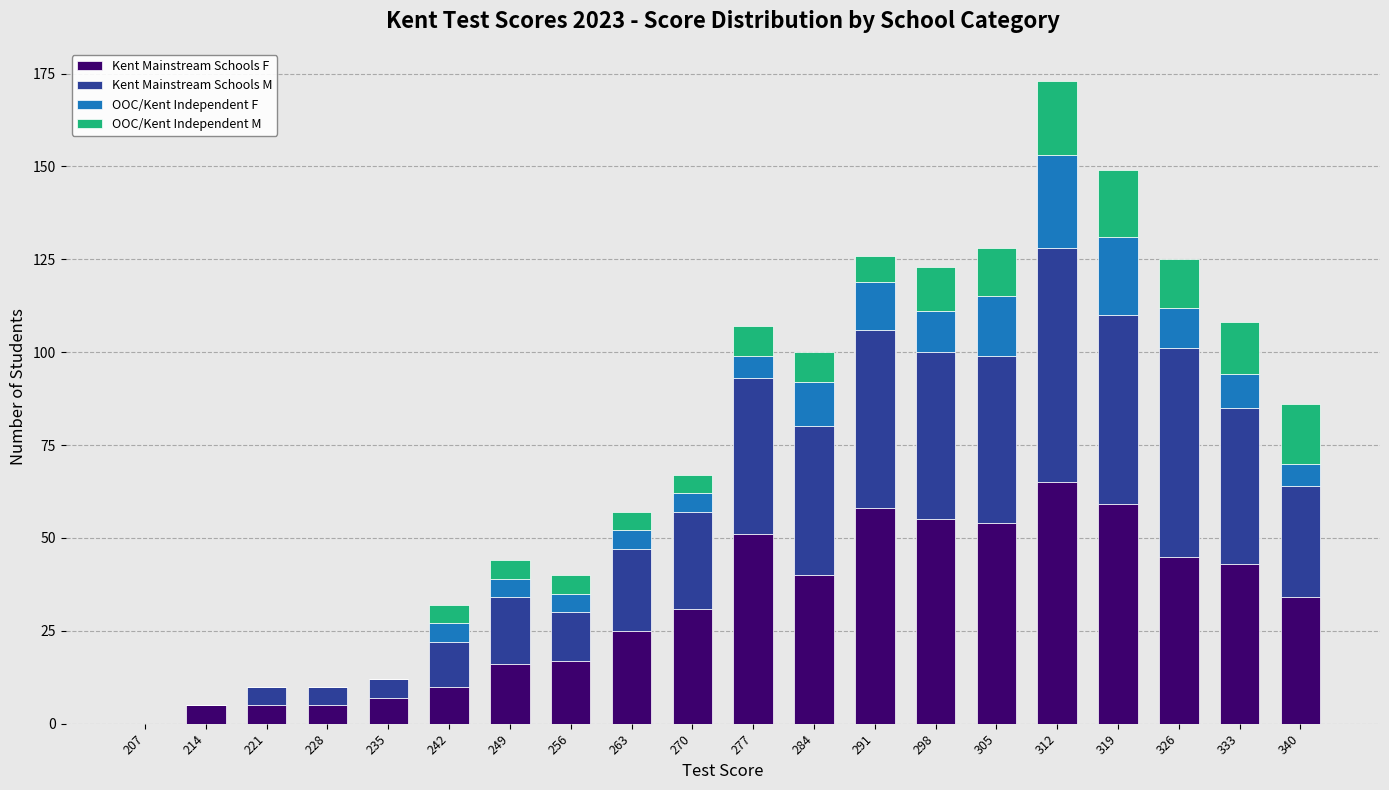

What is the total value across all series at 326?

125